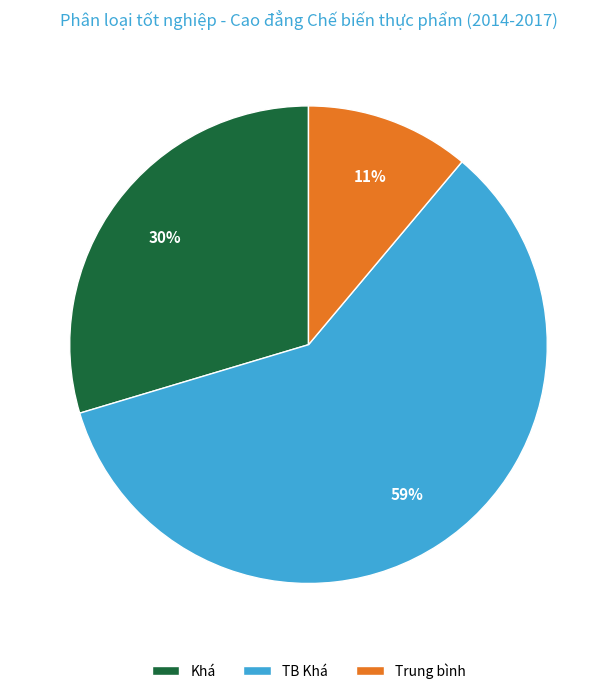

Which slice is the largest?

TB Khá